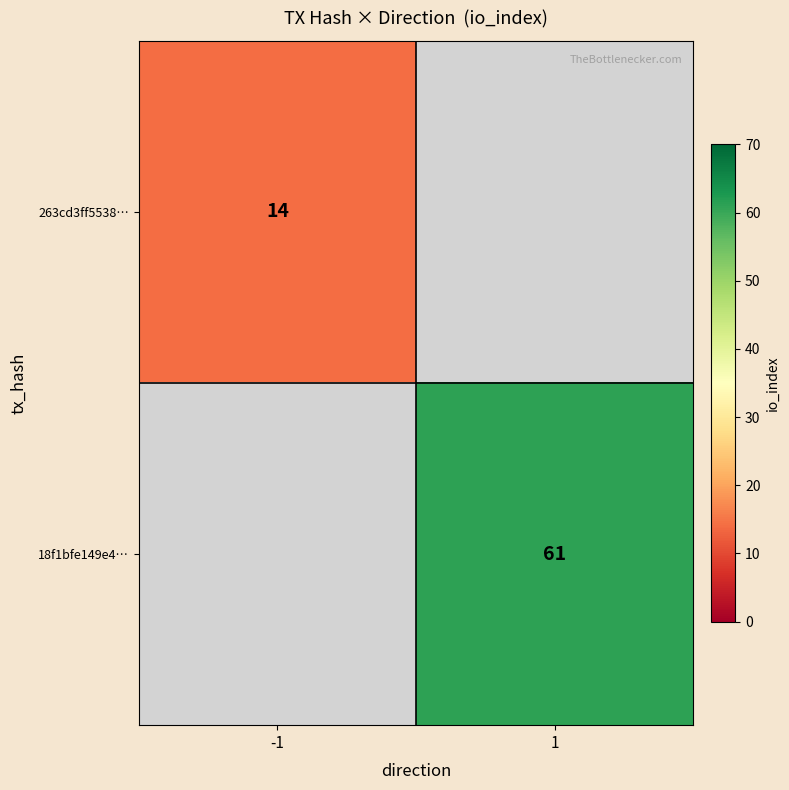

The value of 263cd3ff5538… at -1 is 23. True or false?

False